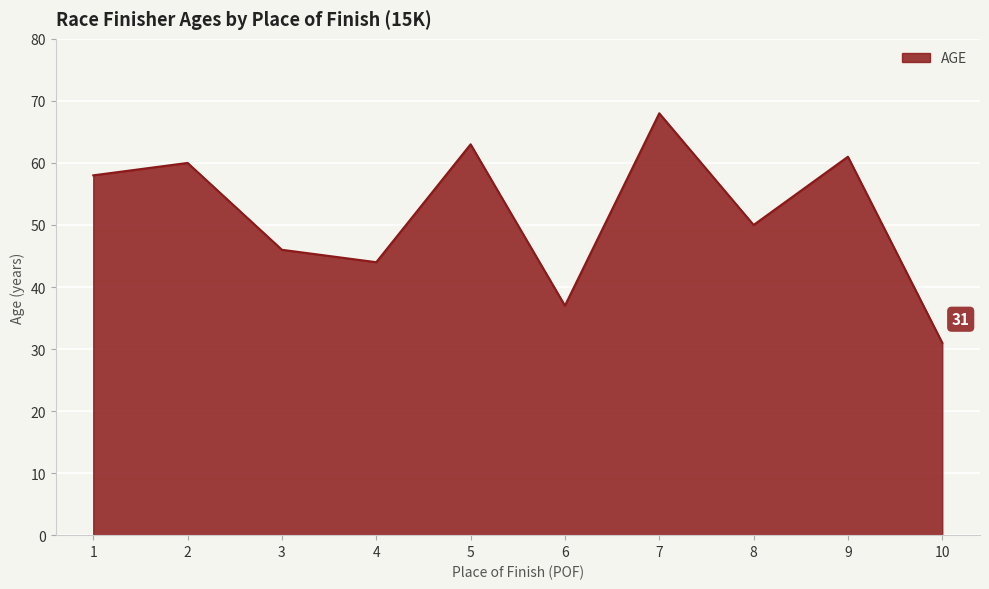

Reading right to left, list all the values displayed in this chart.

31	61	50	68	37	63	44	46	60	58